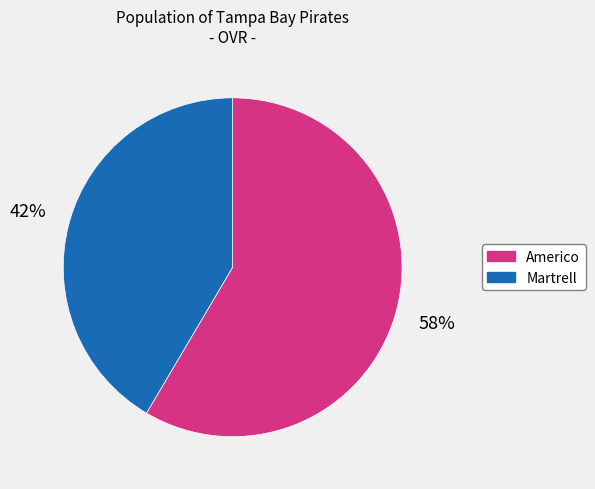

What is the largest slice in the pie chart?

Americo